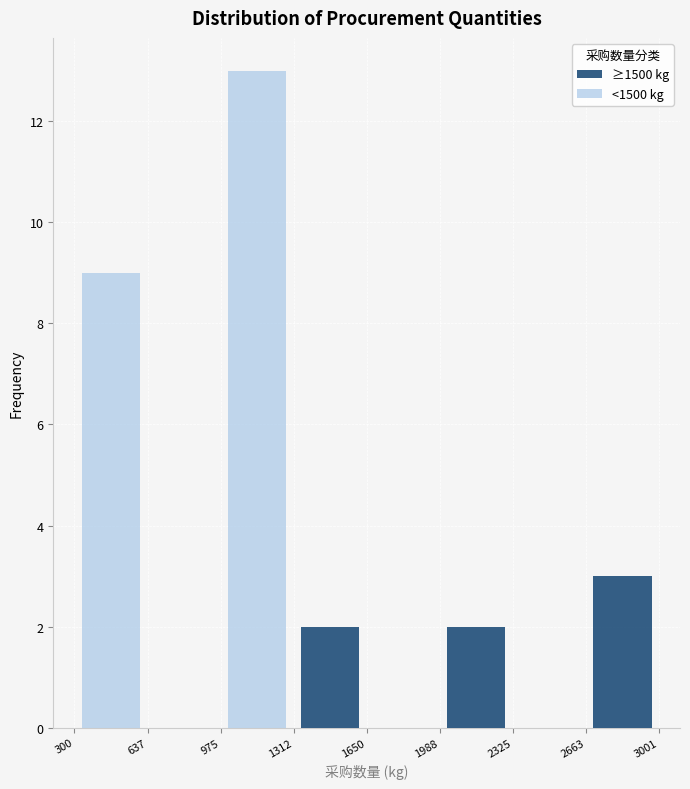

Reading left to right, transcribe this chart: for each stacked bar, give the range it covers on the x-axis and its total height. The values are not printed on the chart, so give them approximately, as read against the axis.

300 to 637: 9
637 to 975: 0
975 to 1312: 13
1312 to 1650: 2
1650 to 1988: 0
1988 to 2325: 2
2325 to 2663: 0
2663 to 3001: 3